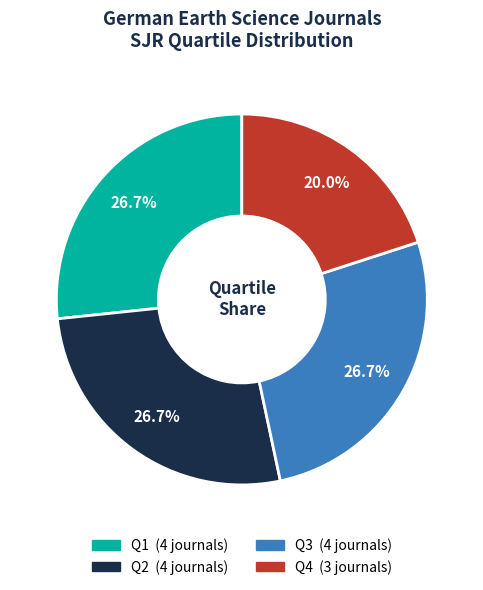

Which category has the smallest portion of the pie?

Q4